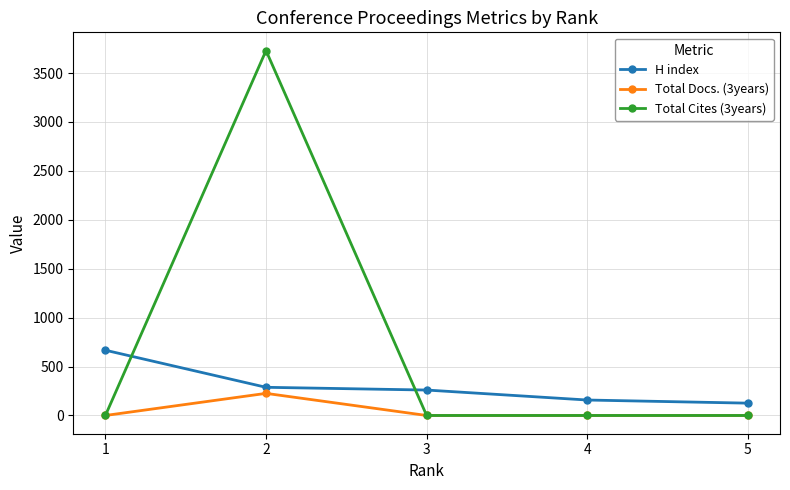

Between 1 and 3, which series saw the biggest shift?

H index